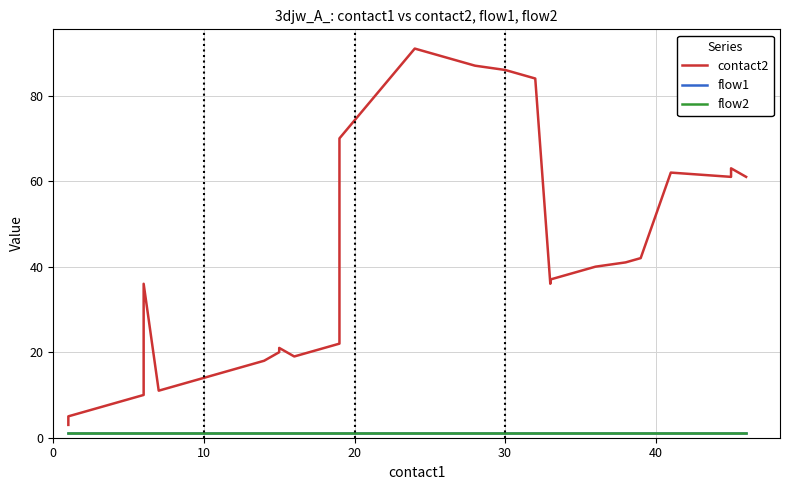

How many categories are shown in the chart?

40